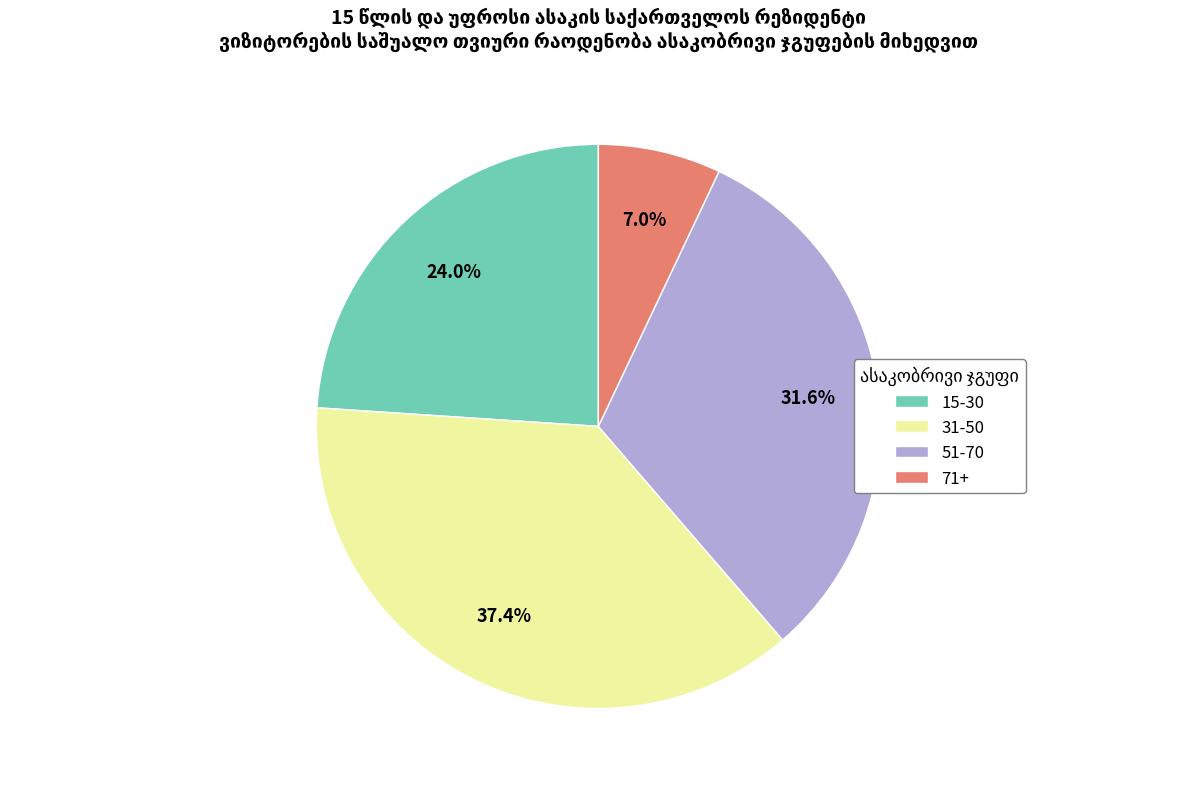

What is the smallest slice in the pie chart?

71+